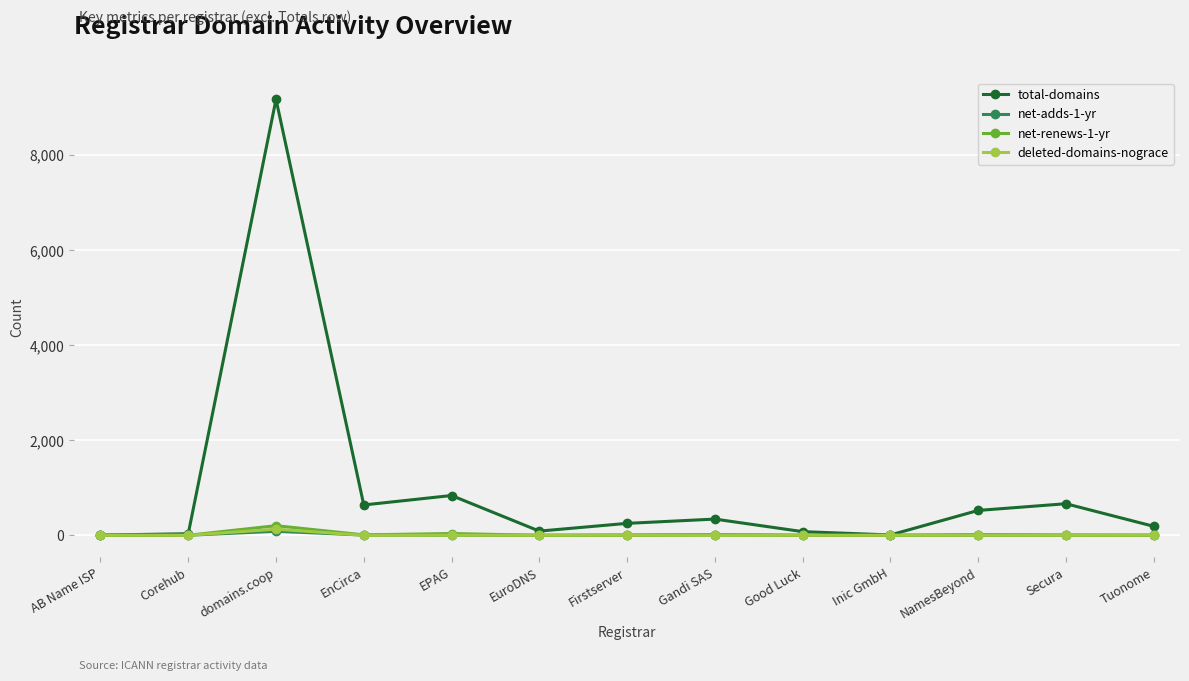

How many lines are shown in the chart?

4